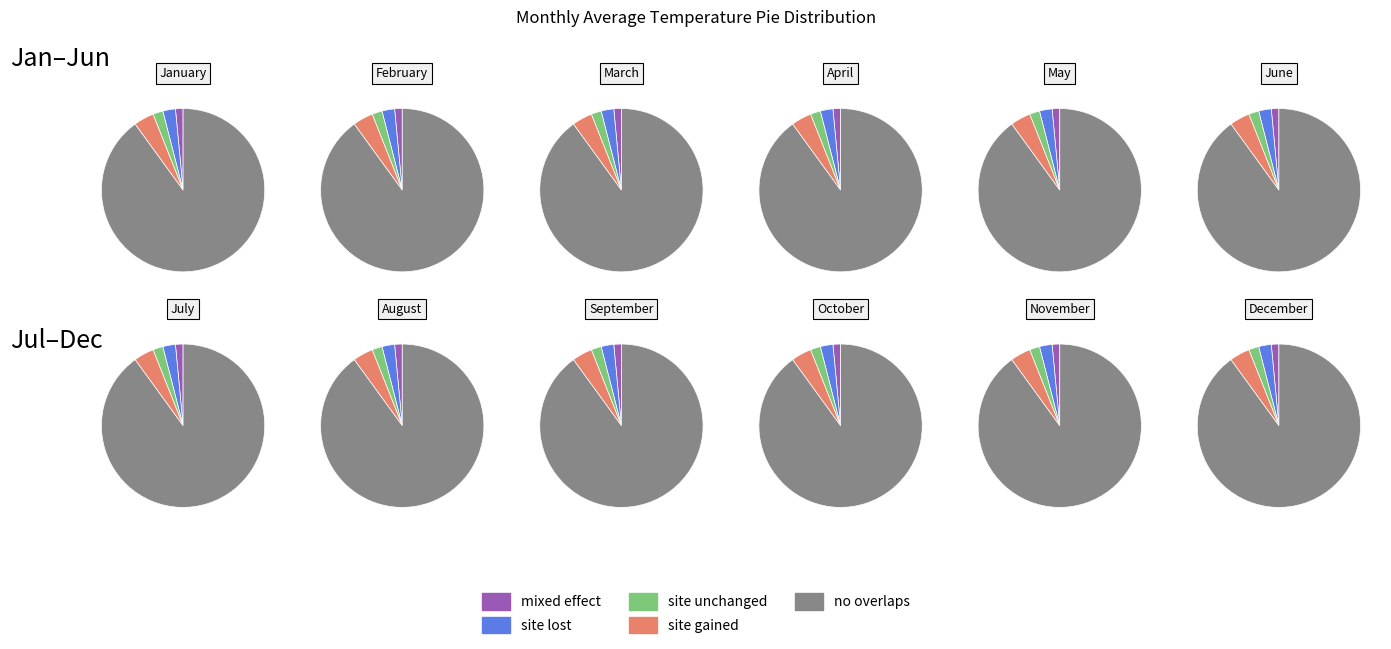

To the nearest percent, what portion does March represent?

5%